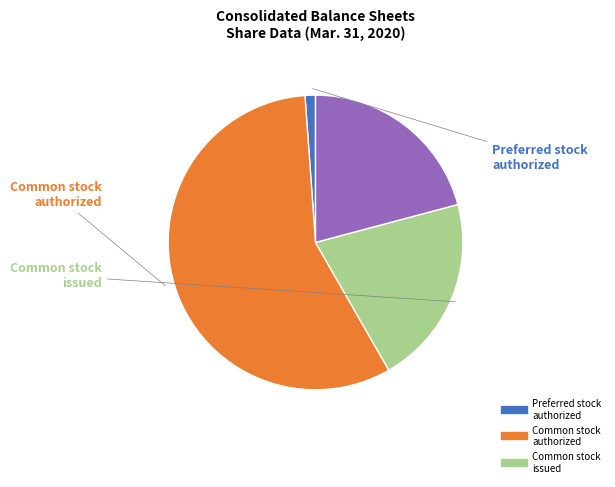

Is there a majority slice in this chart?

Yes